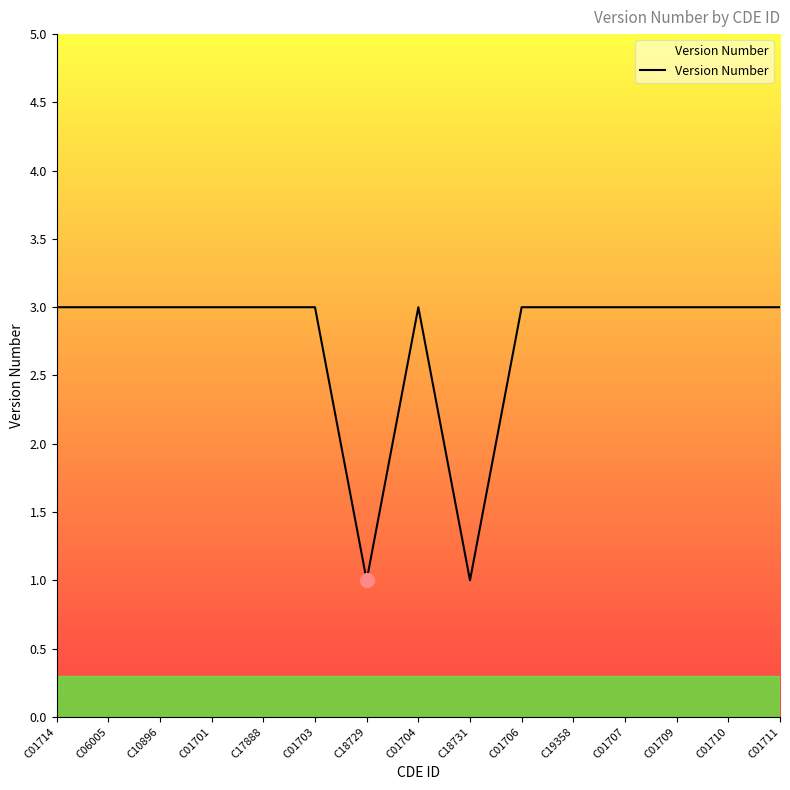

The value at C19358 is 3. True or false?

True